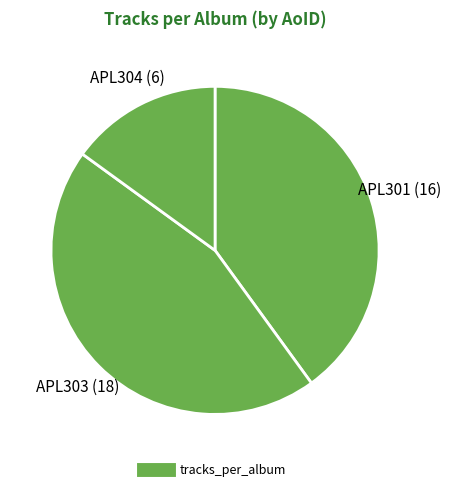

How many slices are in this pie chart?

3